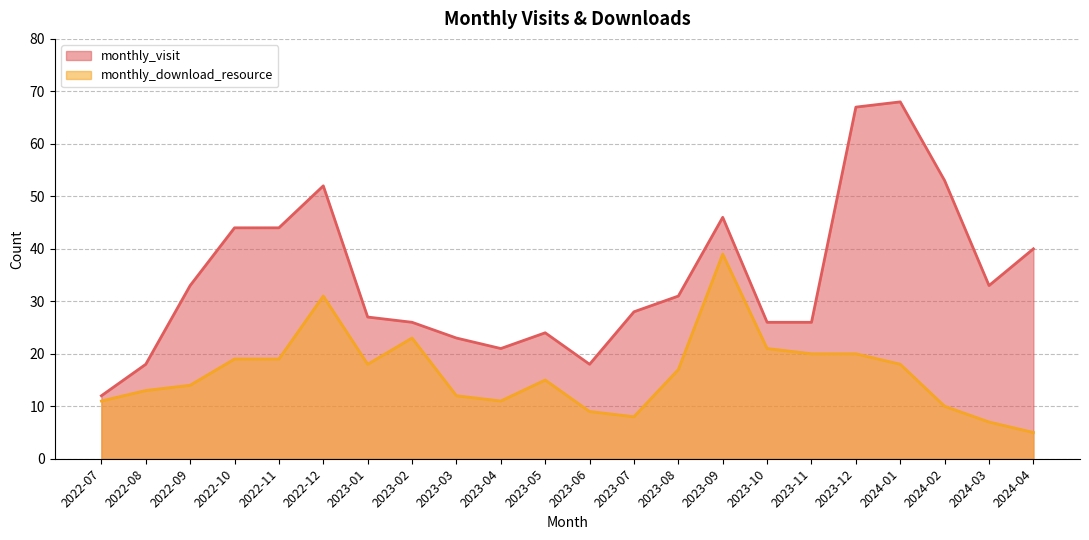

The monthly_download_resource series shows 34 at 2023-12. True or false?

False